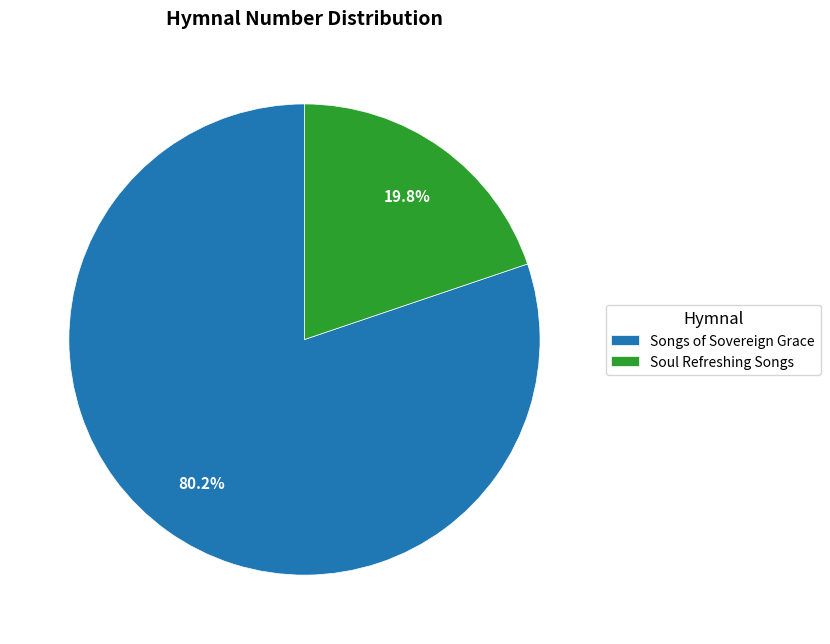

Does any single category account for the majority?

Yes